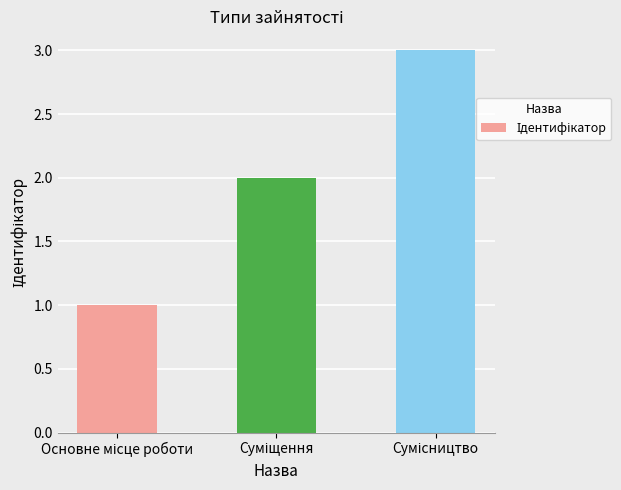

What is the greatest value displayed?

3